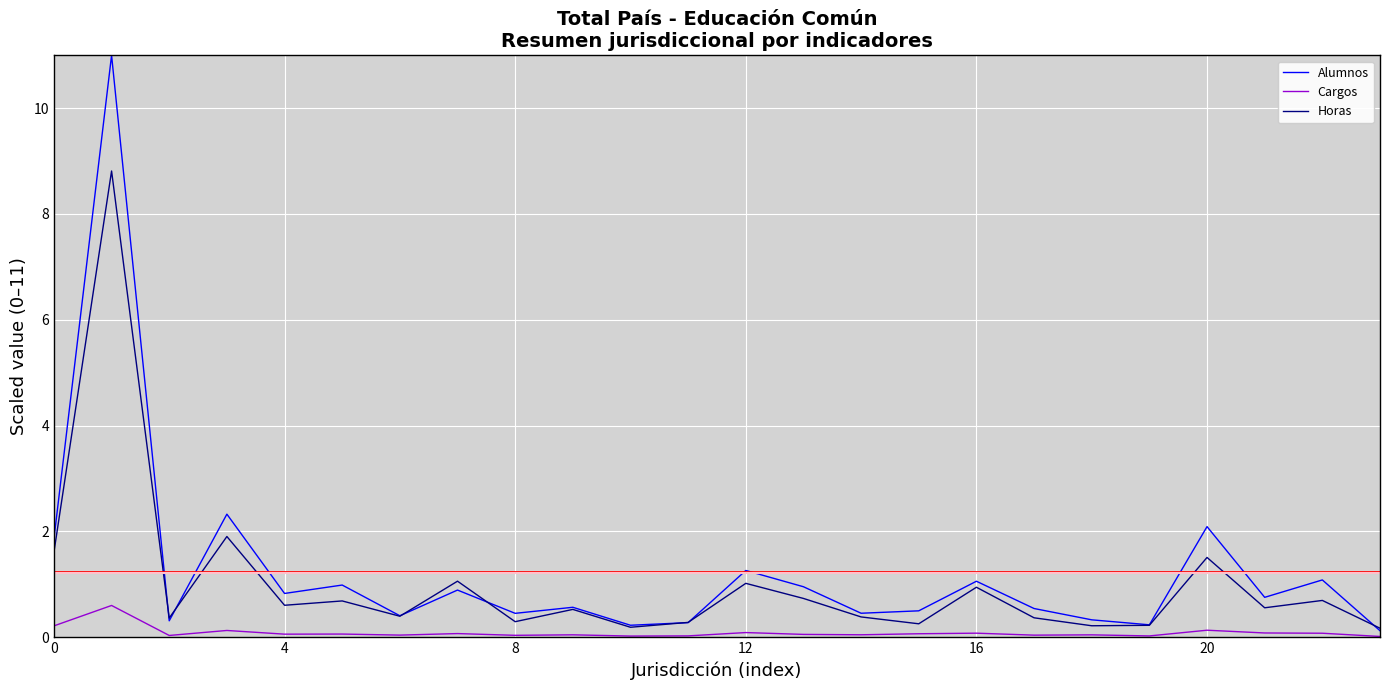

Which series has the widest spread of values?

Alumnos